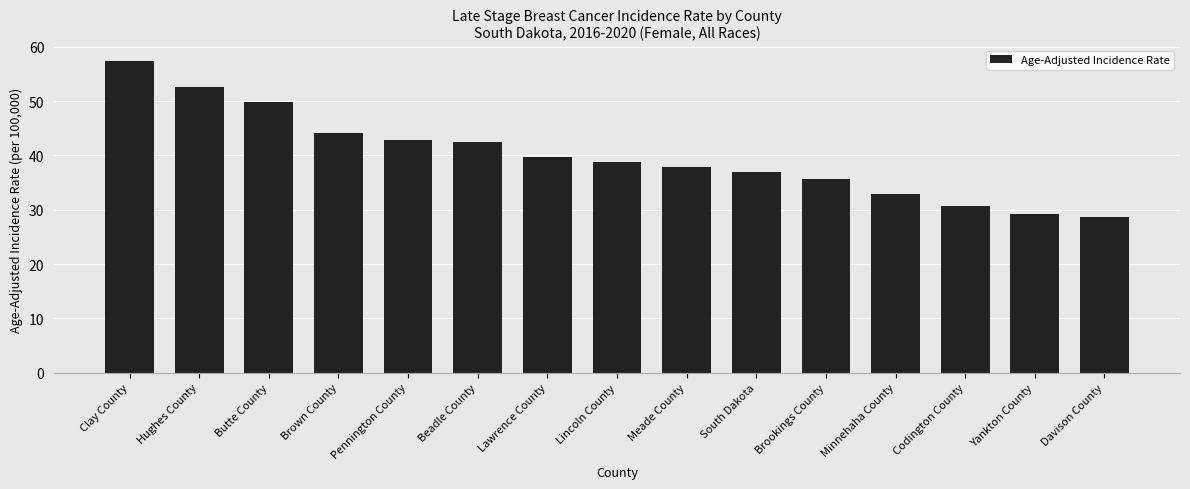

What position from the left is Codington County?

13